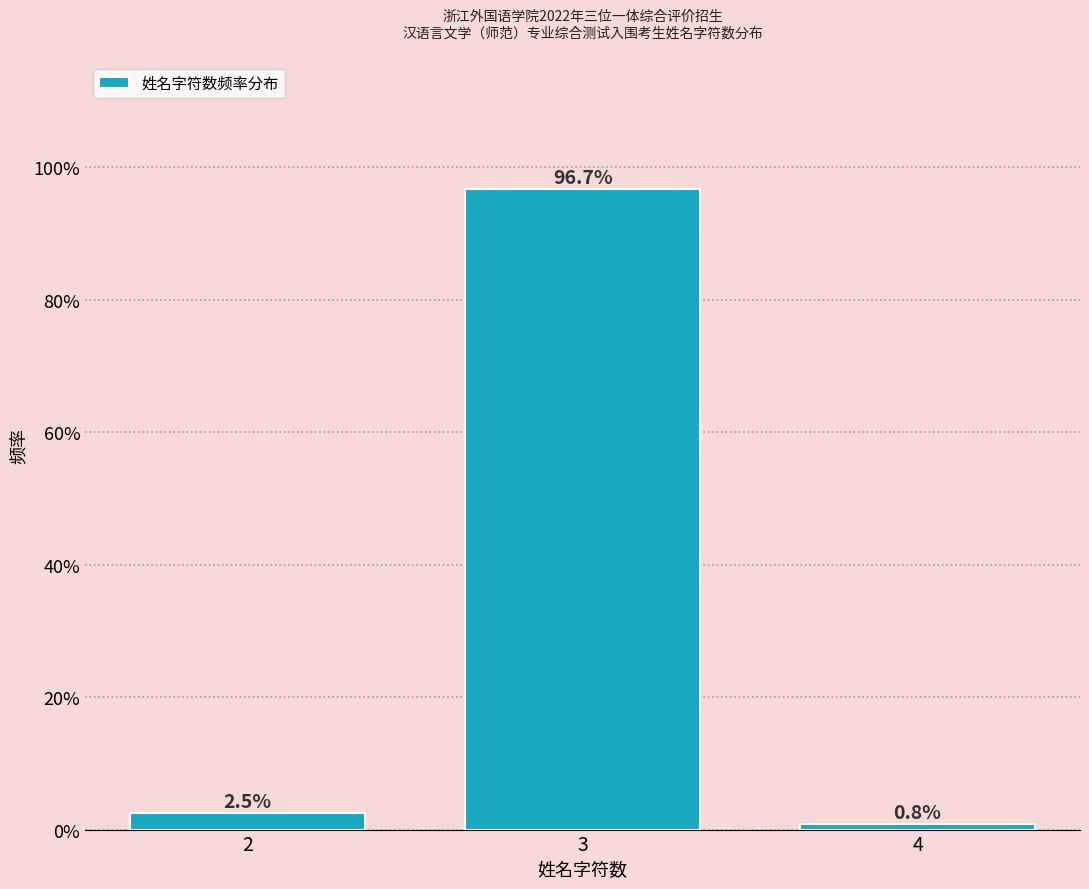

Reading right to left, what are all the values shown in this chart?

0.8	96.7	2.5